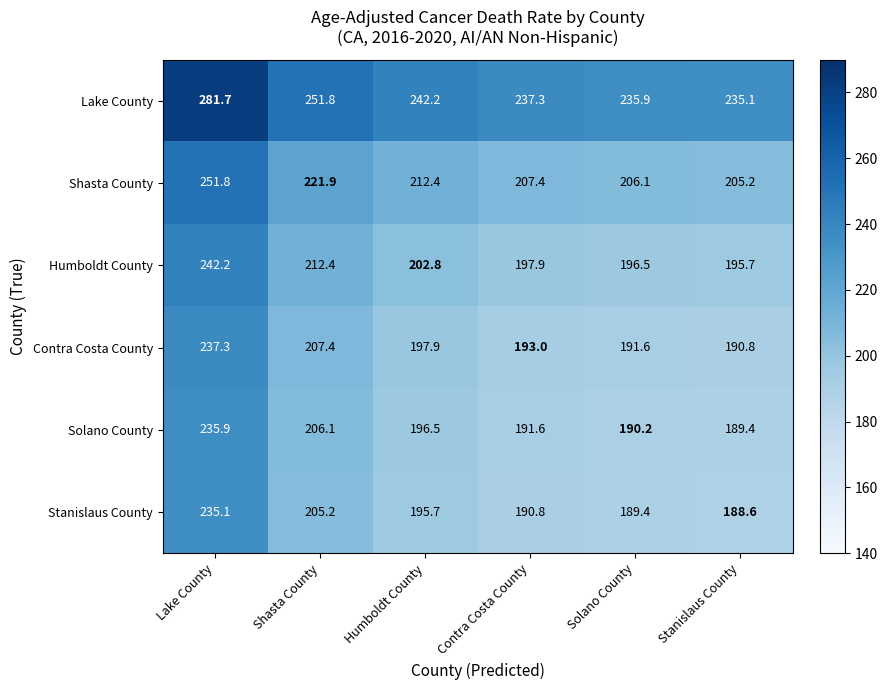

Which category has the highest value in the Contra Costa County series?

Lake County